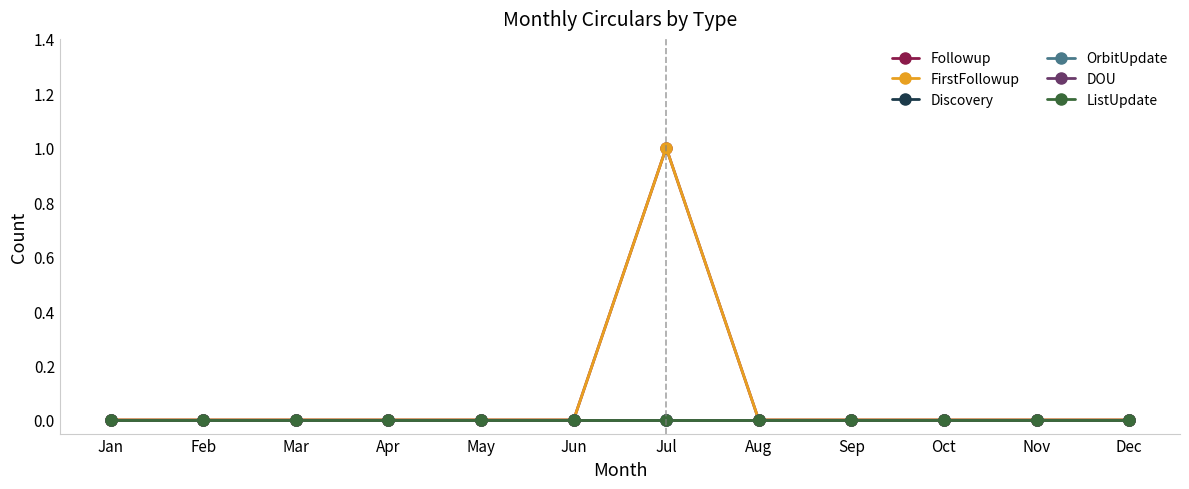

At how many categories does at least one series exceed 0?

1